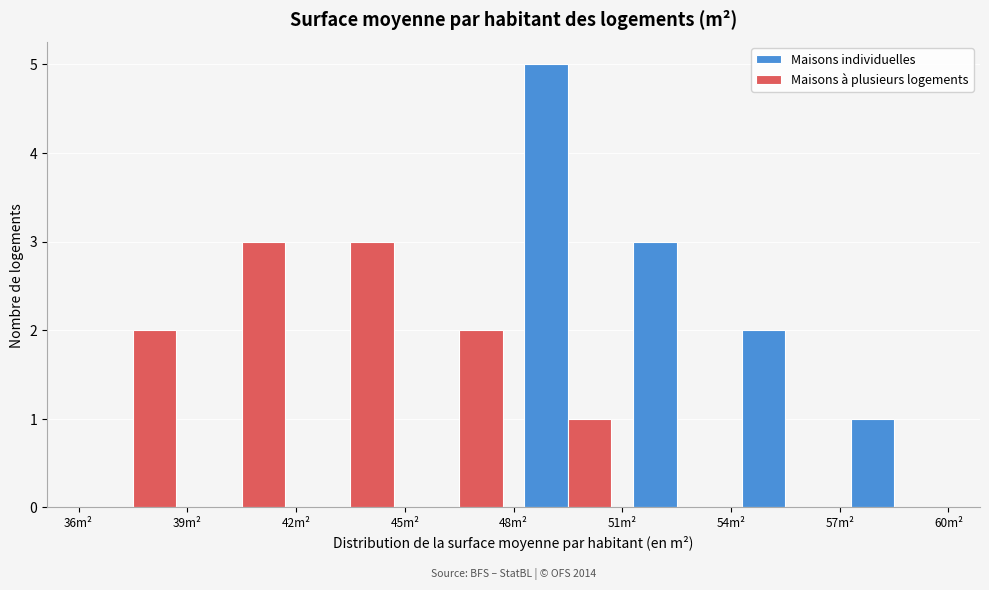

In the Maisons individuelles series, which range on the x-axis has the tallest bar?

48 to 51